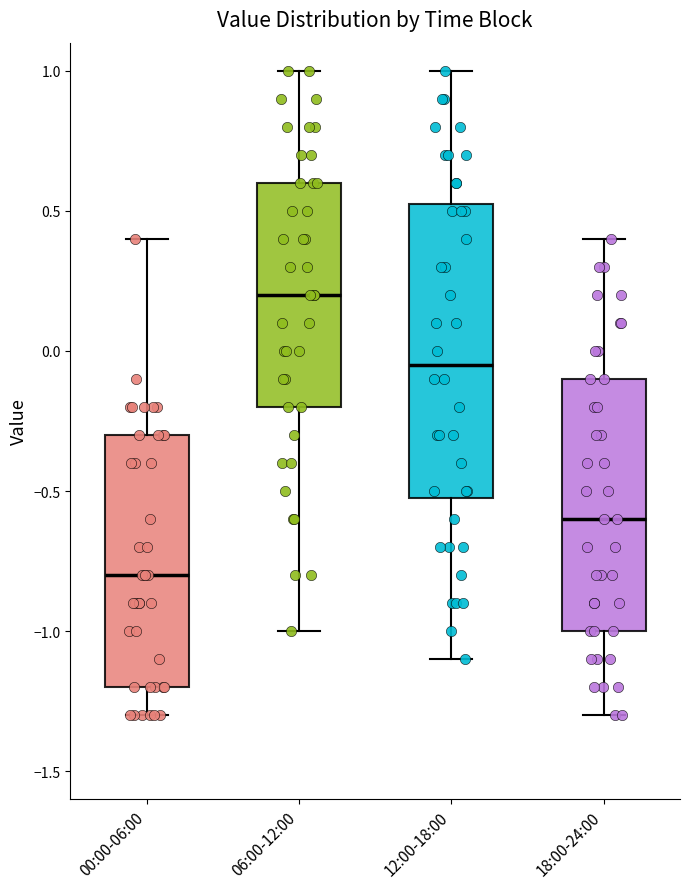

Where does the upper whisker of the box for 06:00-12:00 end on the y-axis? The values are not printed on the chart, so give them approximately, as read against the axis.

1.00